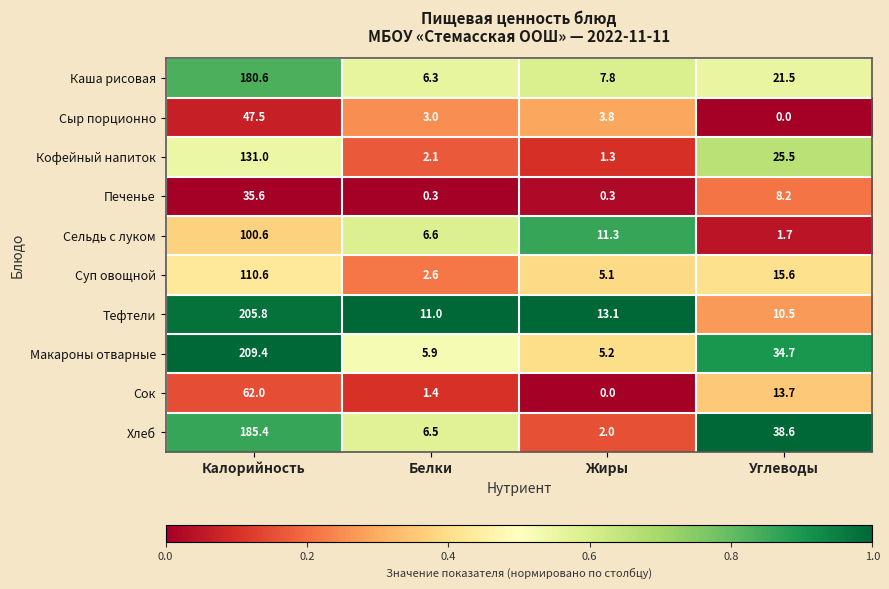

Is it true that Сыр порционно equals 80.1 at Калорийность?

False